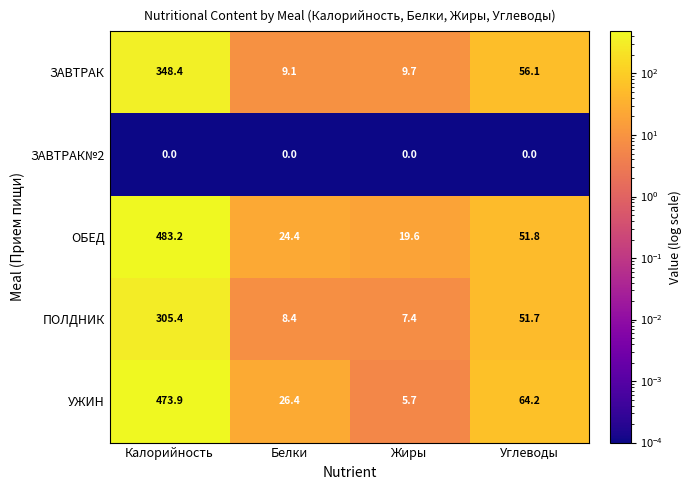

Where does the УЖИН series first go above 64?

Калорийность